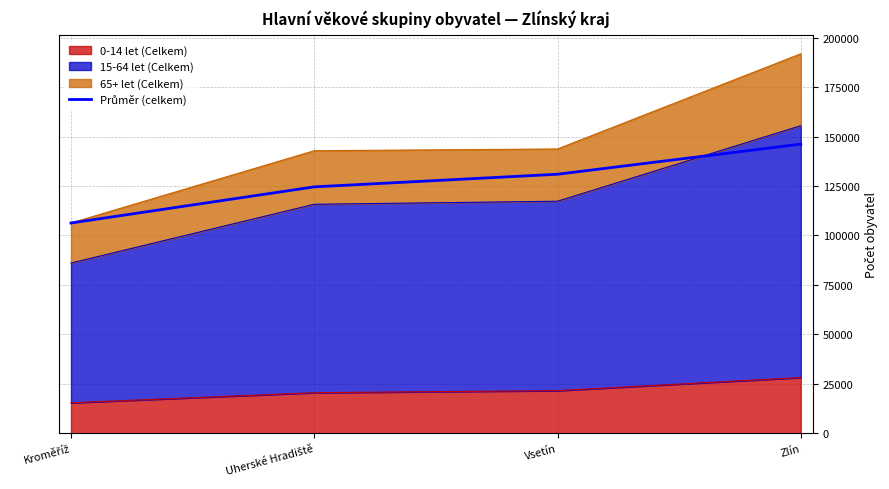

Is it true that the value at Zlín is 146169.0?

True